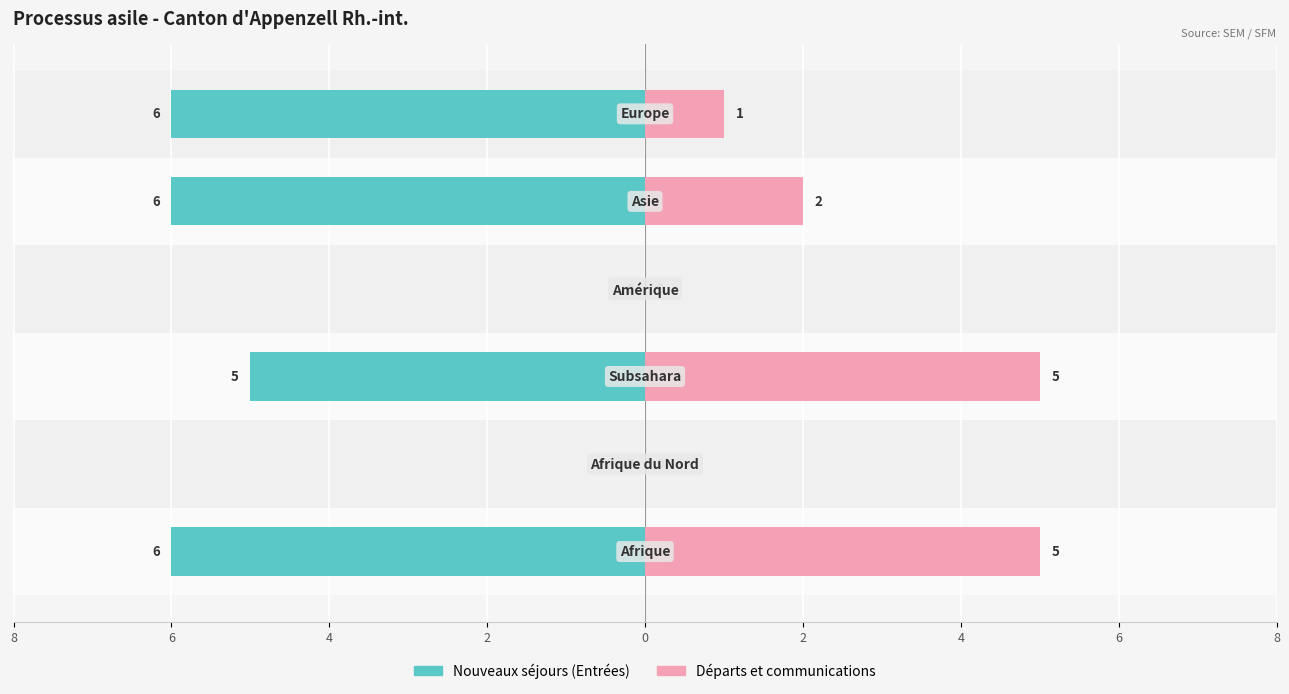

Between 8 and 2, which series saw the biggest shift?

Nouveaux séjours (Entrées)